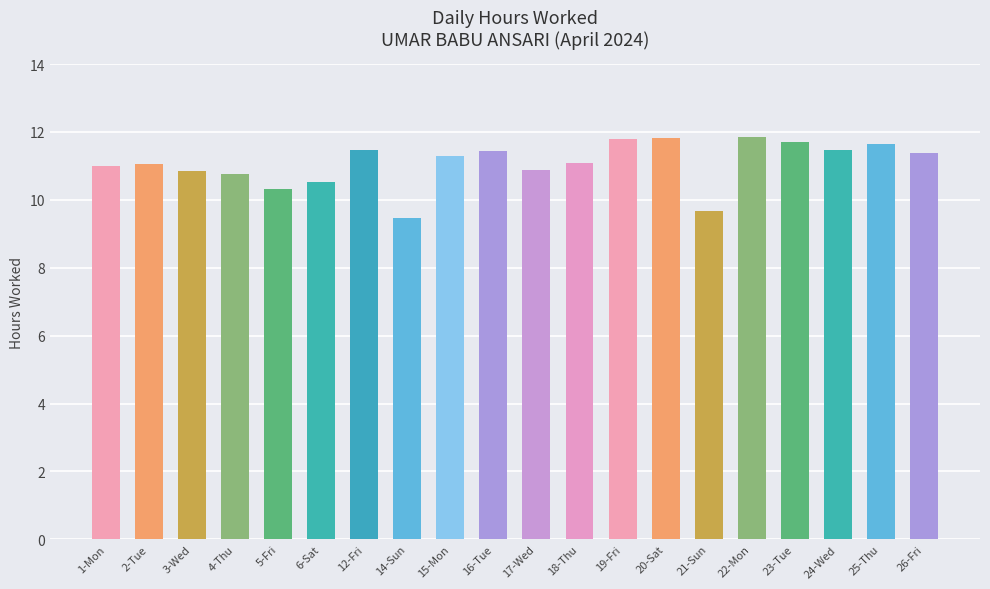

What is the change in value from 5-Fri to 19-Fri?

+1.5